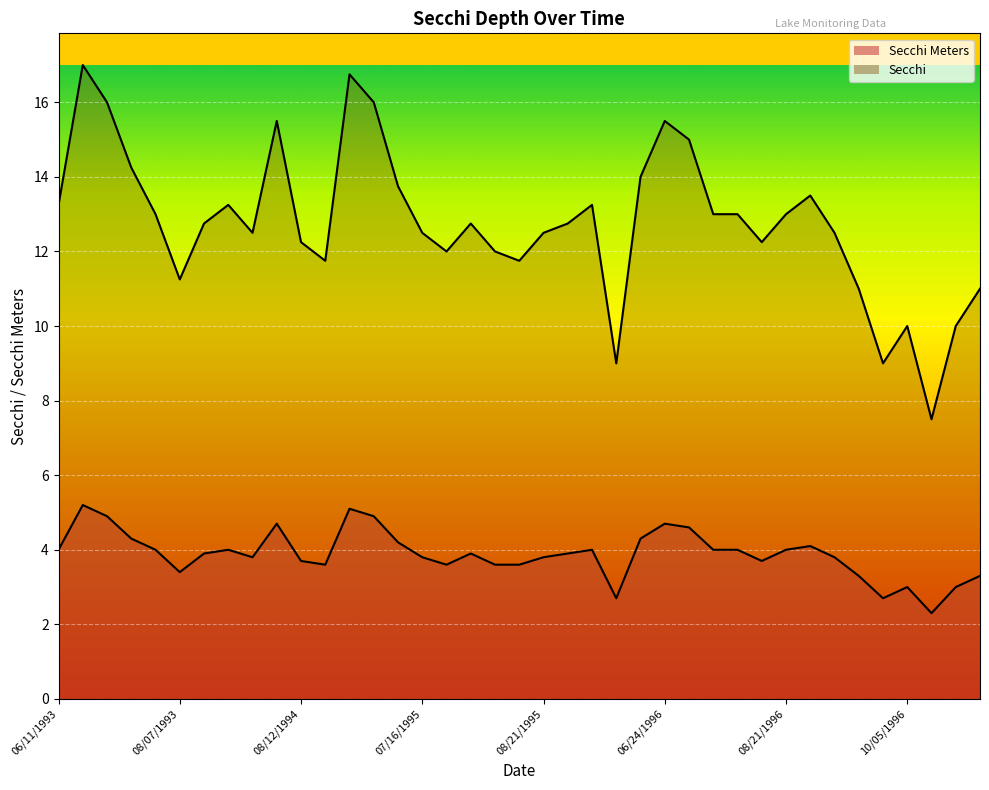

Reading right to left, extract all data points from this chart.

Secchi Meters: 10/21/1996=3.3	10/19/1996=3.0	10/08/1996=2.3	10/05/1996=3.0	09/23/1996=2.7	09/19/1996=3.3	09/06/1996=3.8	08/30/1996=4.1	08/21/1996=4.0	08/16/1996=3.7	08/04/1996=4.0	07/26/1996=4.0	07/06/1996=4.6	06/24/1996=4.7	06/08/1996=4.3	05/29/1996=2.7	09/18/1995=4.0	09/04/1995=3.9	08/21/1995=3.8	08/12/1995=3.6	08/05/1995=3.6	07/28/1995=3.9	07/22/1995=3.6	07/16/1995=3.8	07/01/1995=4.2	06/24/1995=4.9	06/09/1995=5.1	08/20/1994=3.6	08/12/1994=3.7	07/03/1994=4.7	09/06/1993=3.8	08/29/1993=4.0	08/17/1993=3.9	08/07/1993=3.4	07/25/1993=4.0	07/18/1993=4.3	07/10/1993=4.9	06/20/1993=5.2	06/11/1993=4.0
Secchi: 10/21/1996=11.0	10/19/1996=10.0	10/08/1996=7.5	10/05/1996=10.0	09/23/1996=9.0	09/19/1996=11.0	09/06/1996=12.5	08/30/1996=13.5	08/21/1996=13.0	08/16/1996=12.2	08/04/1996=13.0	07/26/1996=13.0	07/06/1996=15.0	06/24/1996=15.5	06/08/1996=14.0	05/29/1996=9.0	09/18/1995=13.2	09/04/1995=12.8	08/21/1995=12.5	08/12/1995=11.8	08/05/1995=12.0	07/28/1995=12.8	07/22/1995=12.0	07/16/1995=12.5	07/01/1995=13.8	06/24/1995=16.0	06/09/1995=16.8	08/20/1994=11.8	08/12/1994=12.2	07/03/1994=15.5	09/06/1993=12.5	08/29/1993=13.2	08/17/1993=12.8	08/07/1993=11.2	07/25/1993=13.0	07/18/1993=14.2	07/10/1993=16.0	06/20/1993=17.0	06/11/1993=13.2